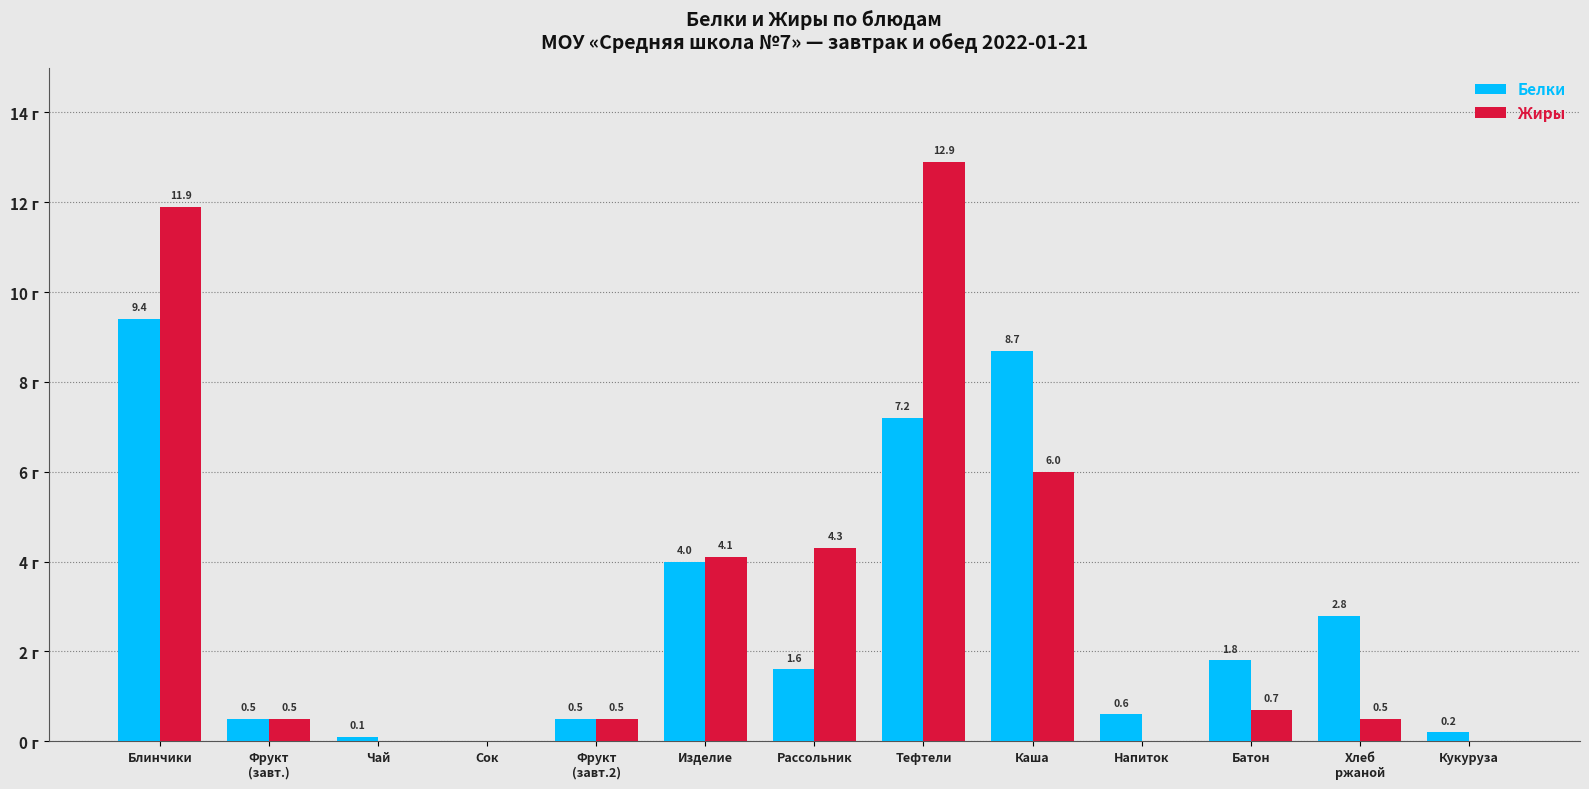

Which label corresponds to the largest value in the chart?

Тефтели